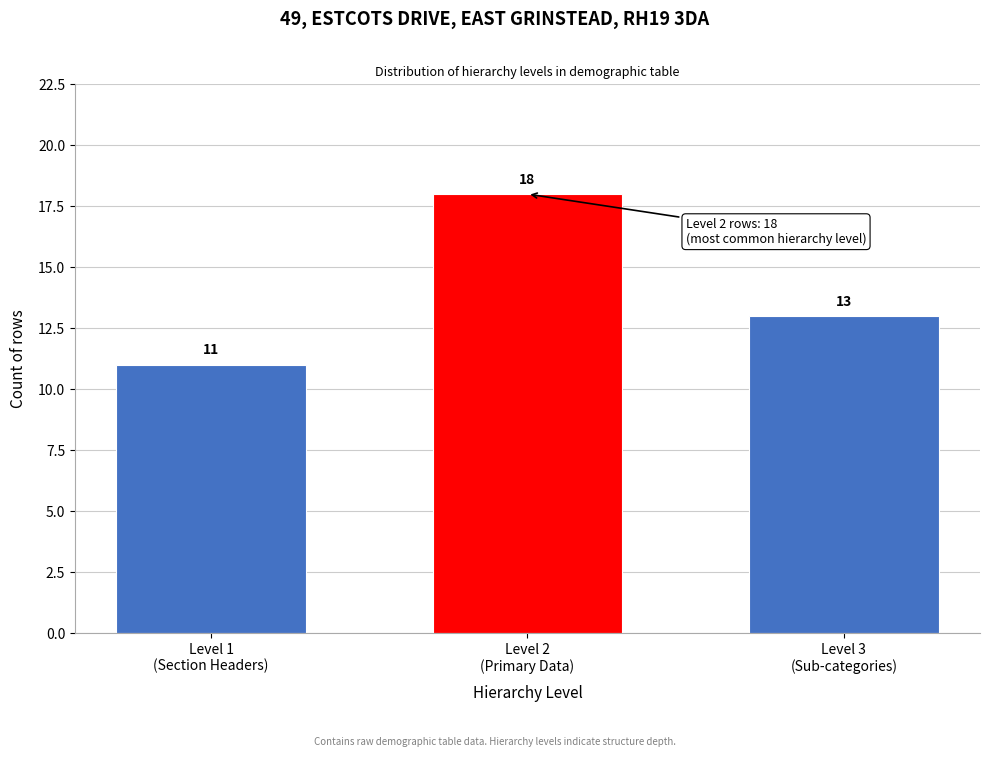

Reading right to left, transcribe all the data shown in this chart.

13	18	11